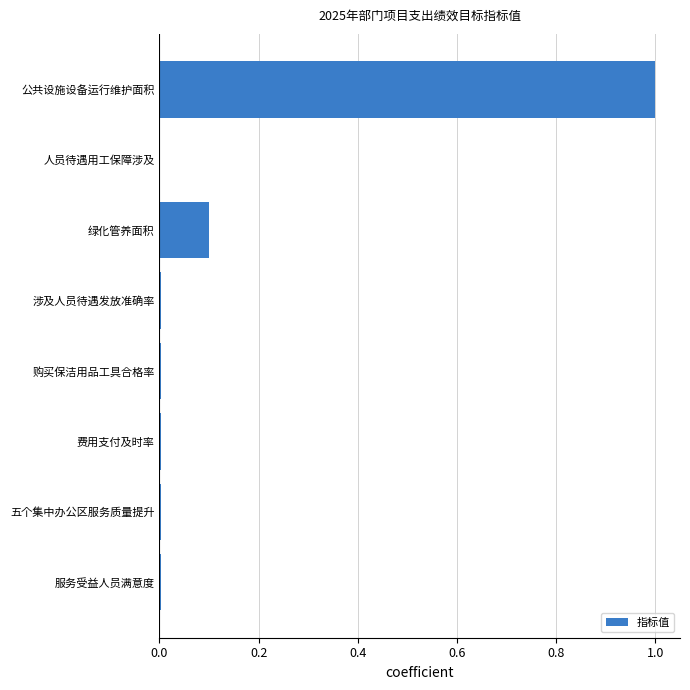

What is the sum of all values?

1.1